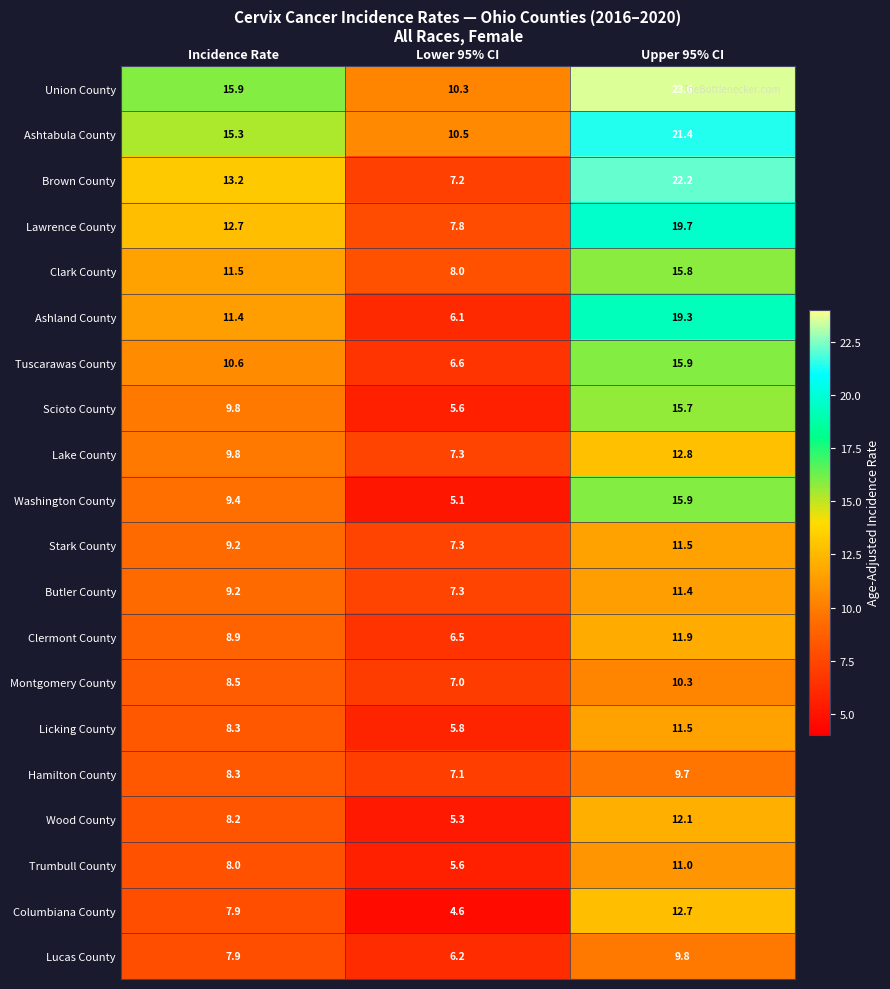

How many values in the Union County series are below 15?

1